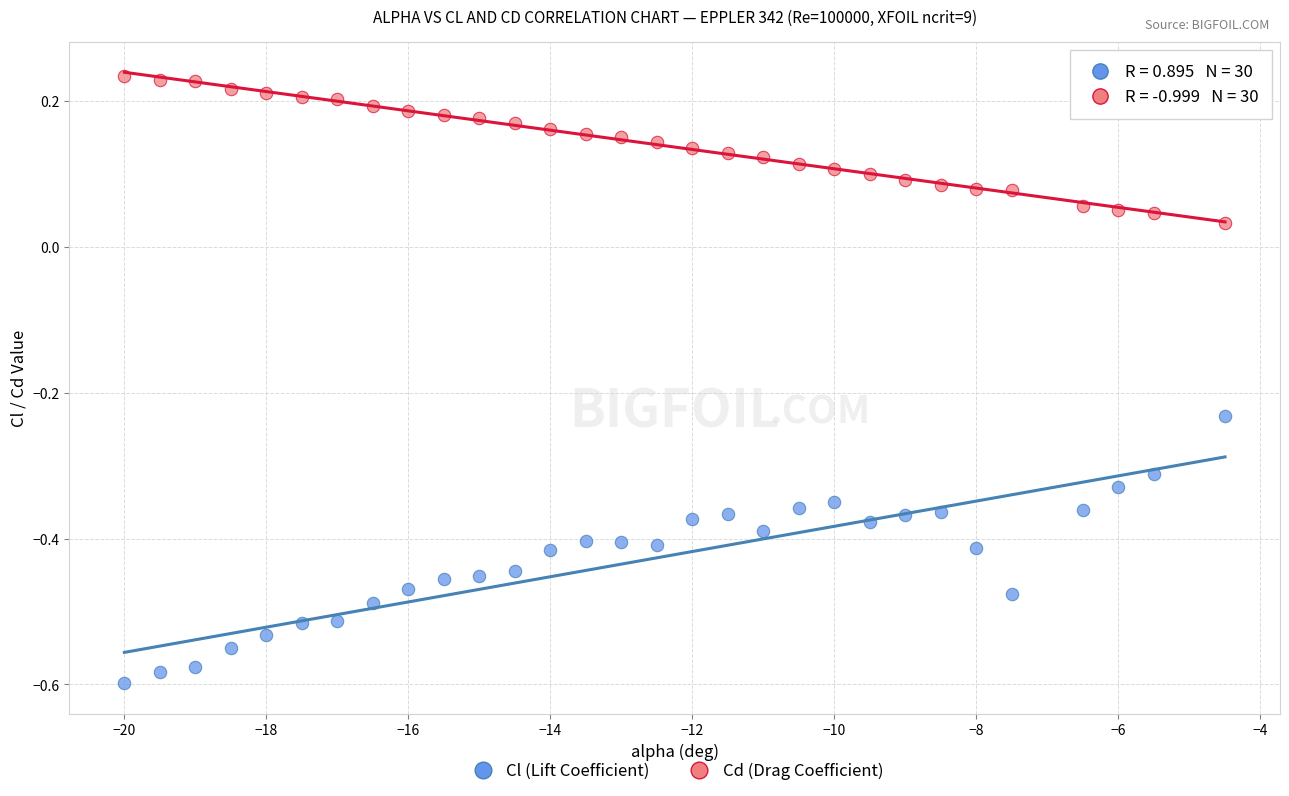

What are all the series names shown in the legend?

Cl (Lift Coefficient), Cd (Drag Coefficient)